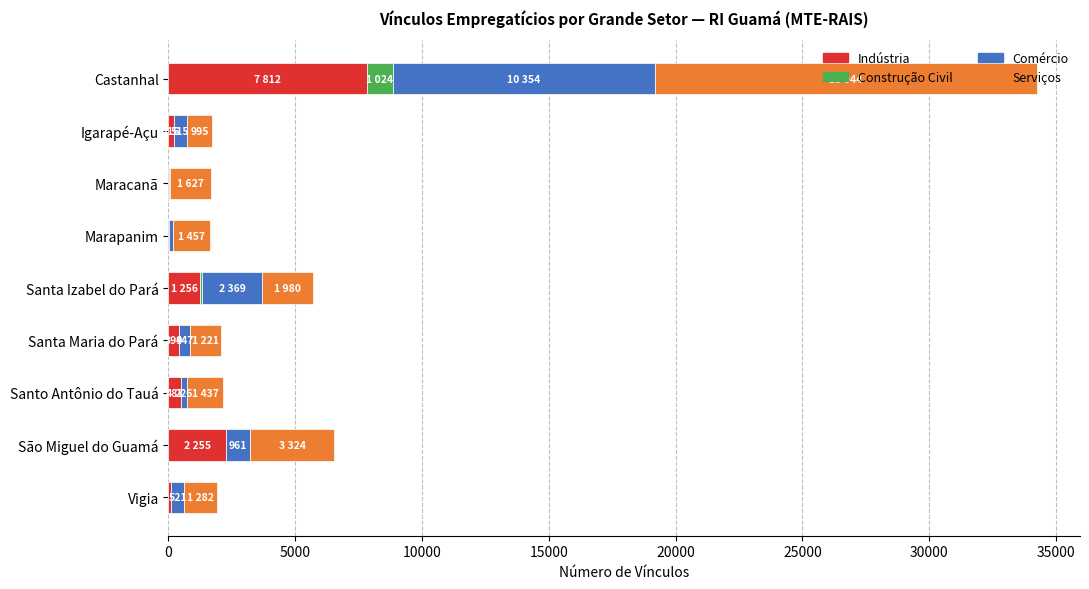

What is the sum of all Indústria values?

12552